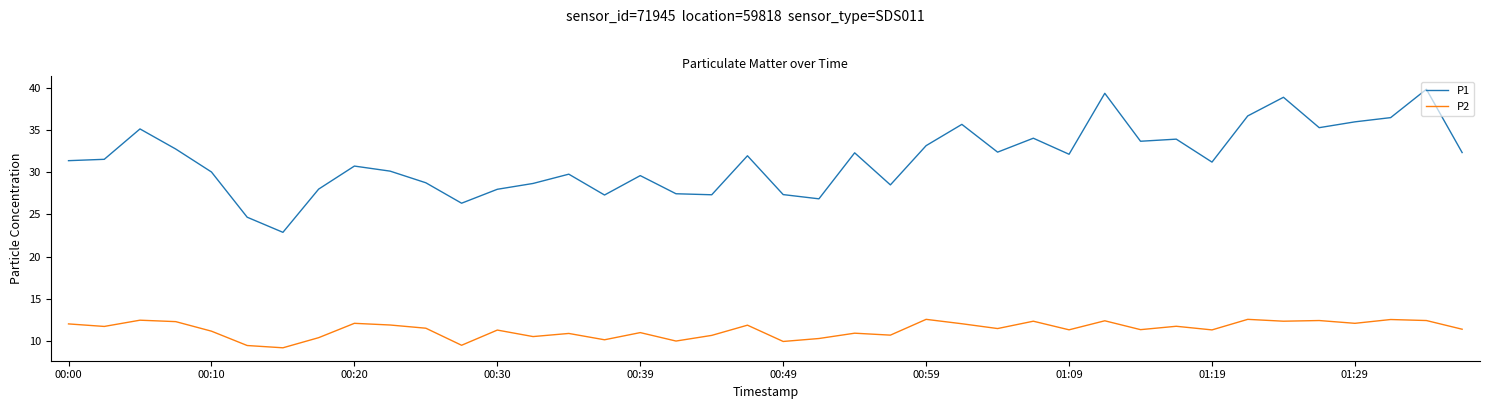

Is this an area chart (filled region under the line)?

No